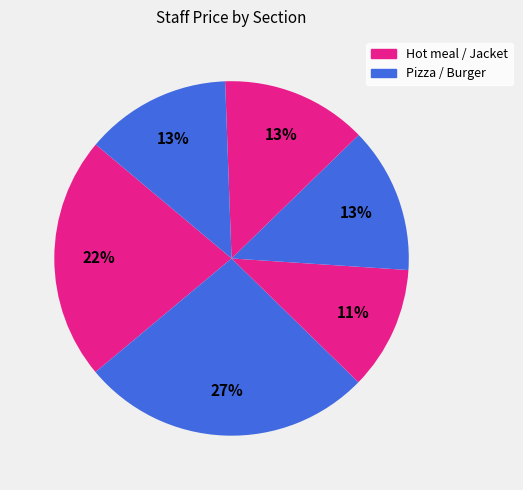

Count the number of slices in the pie.

6